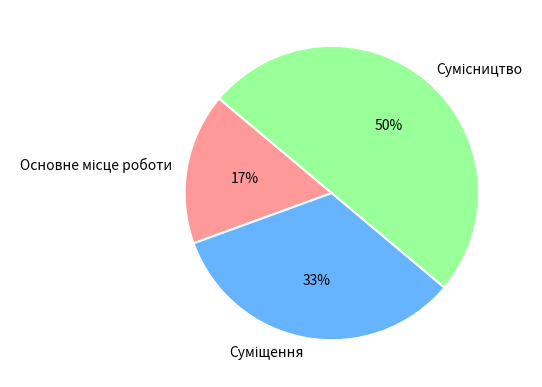

To the nearest percent, what is the average slice percentage?

33%